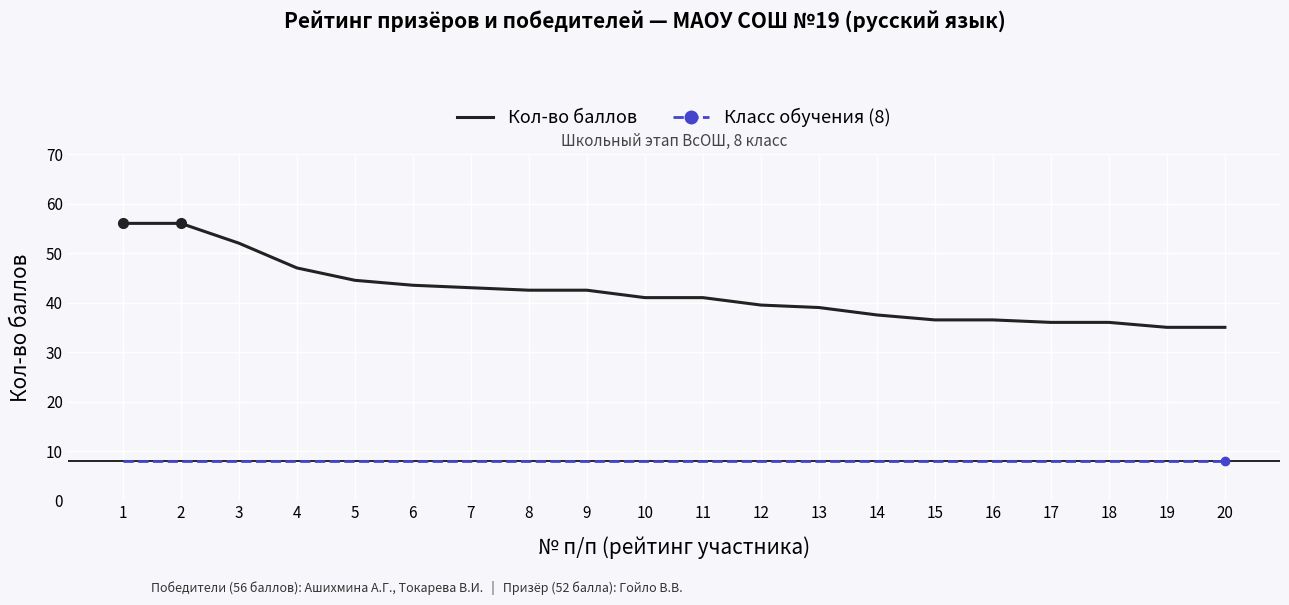

The Кол-во баллов series shows 24.5 at 7. True or false?

False